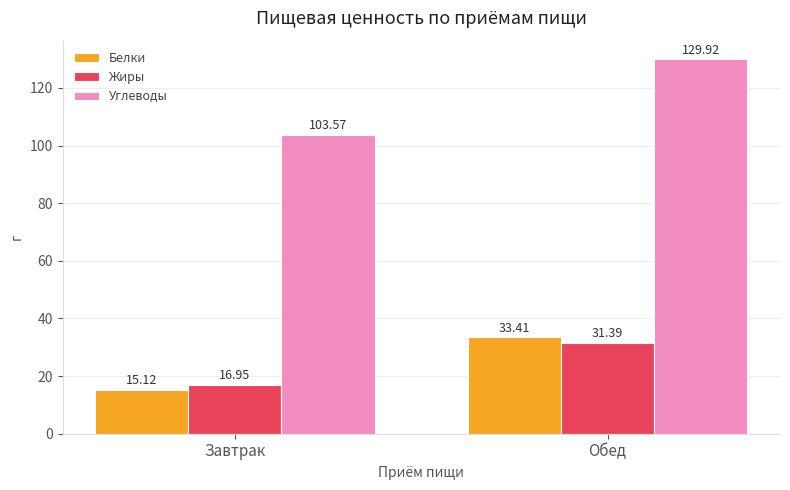

How many data points in Жиры are above 31?

1